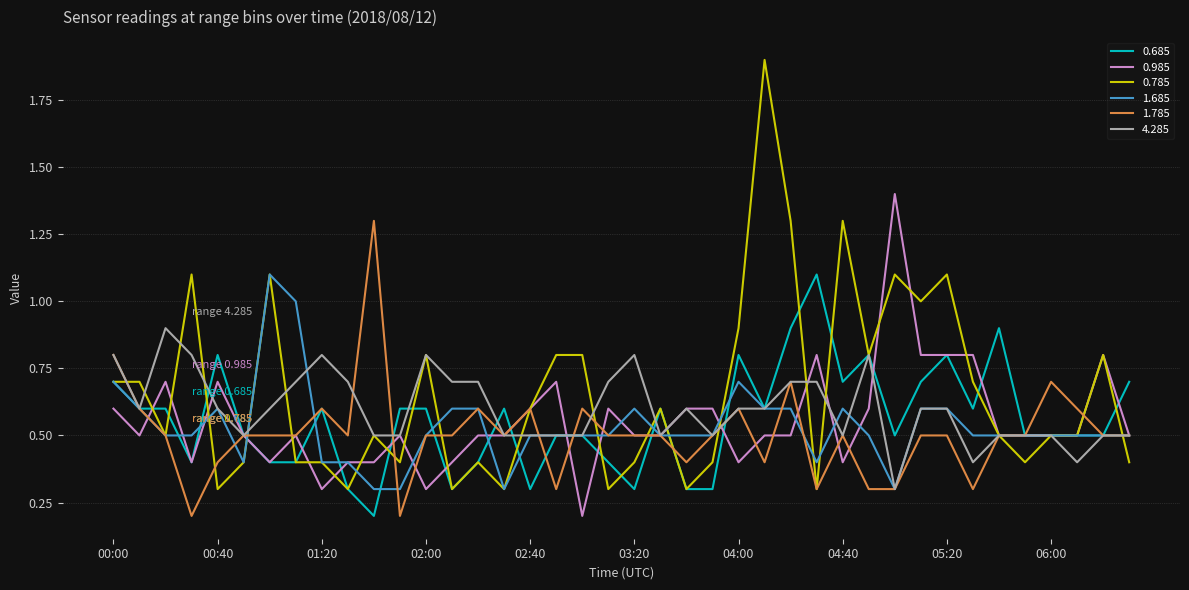

Count the number of data series in this chart.

6